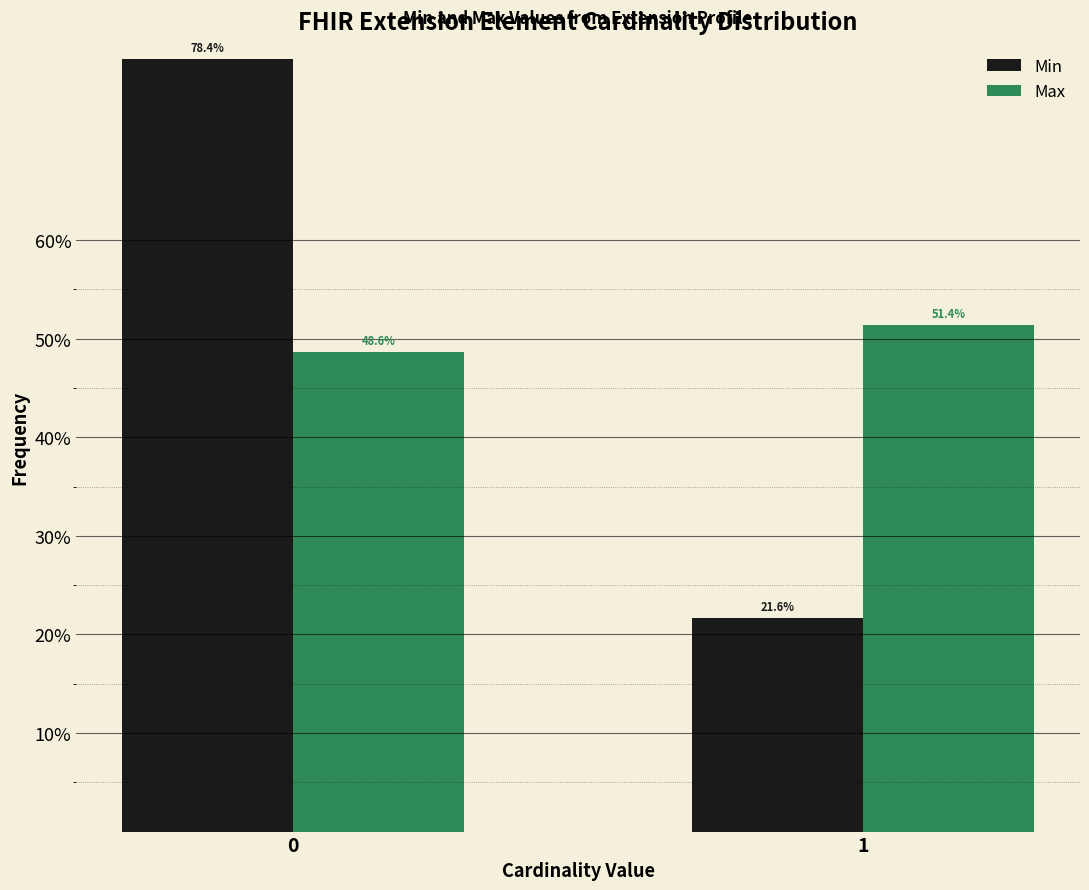

Reading left to right, what are all the values shown in this chart?

Min: 78.4	21.6
Max: 48.6	51.4